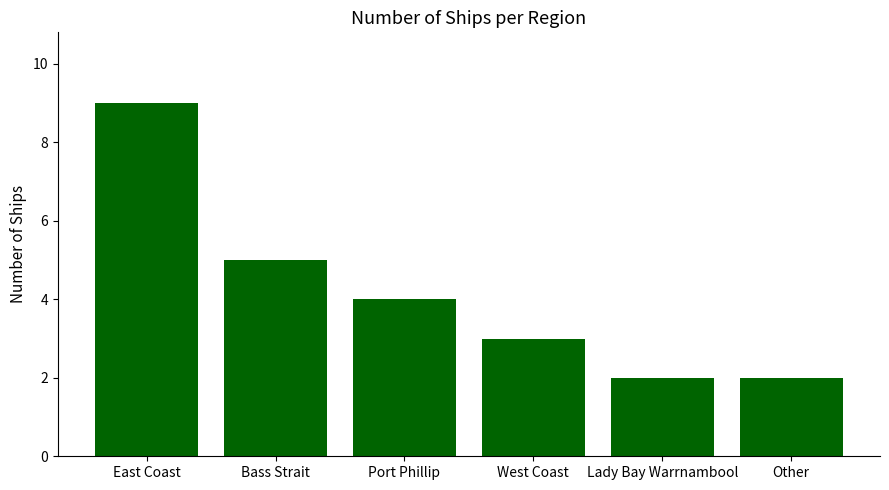

The value at Lady Bay Warrnambool is 2. True or false?

True